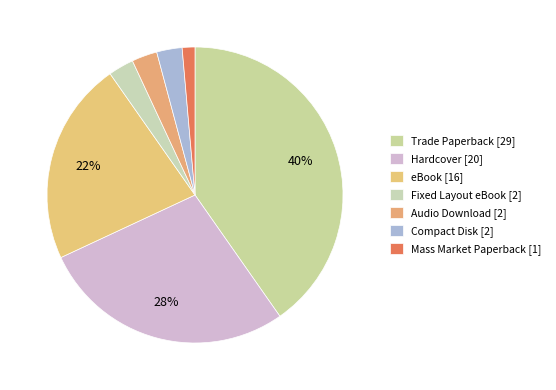

Does Fixed Layout eBook account for over 50% of the chart?

No